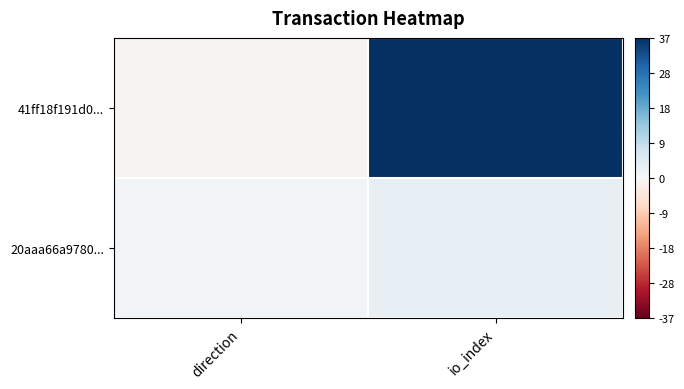

At how many categories does at least one series exceed 31?

1